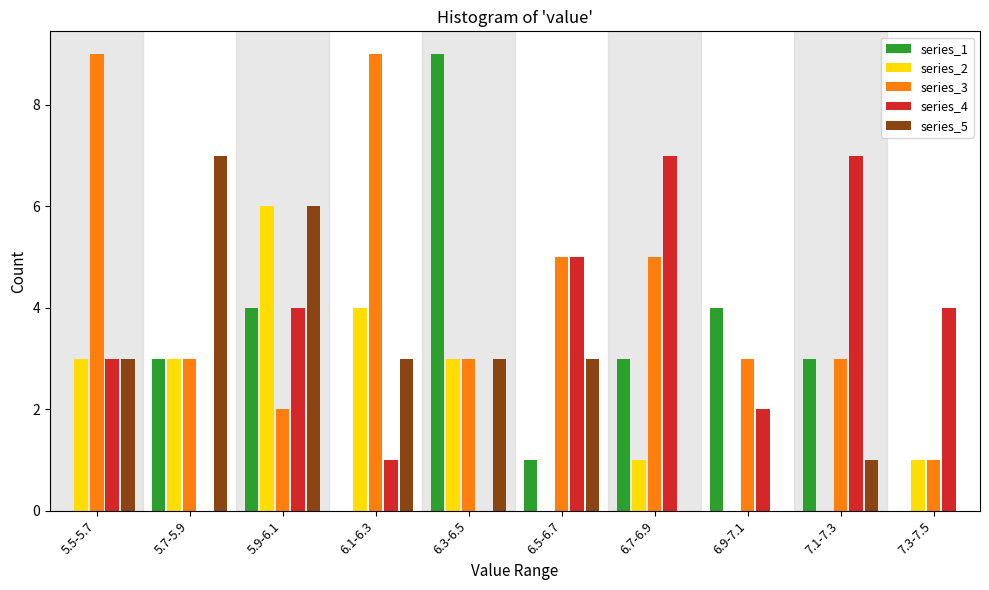

Is the value of series_1 at 5.9-6.1 greater than the value of series_2 at 7.1-7.3?

Yes